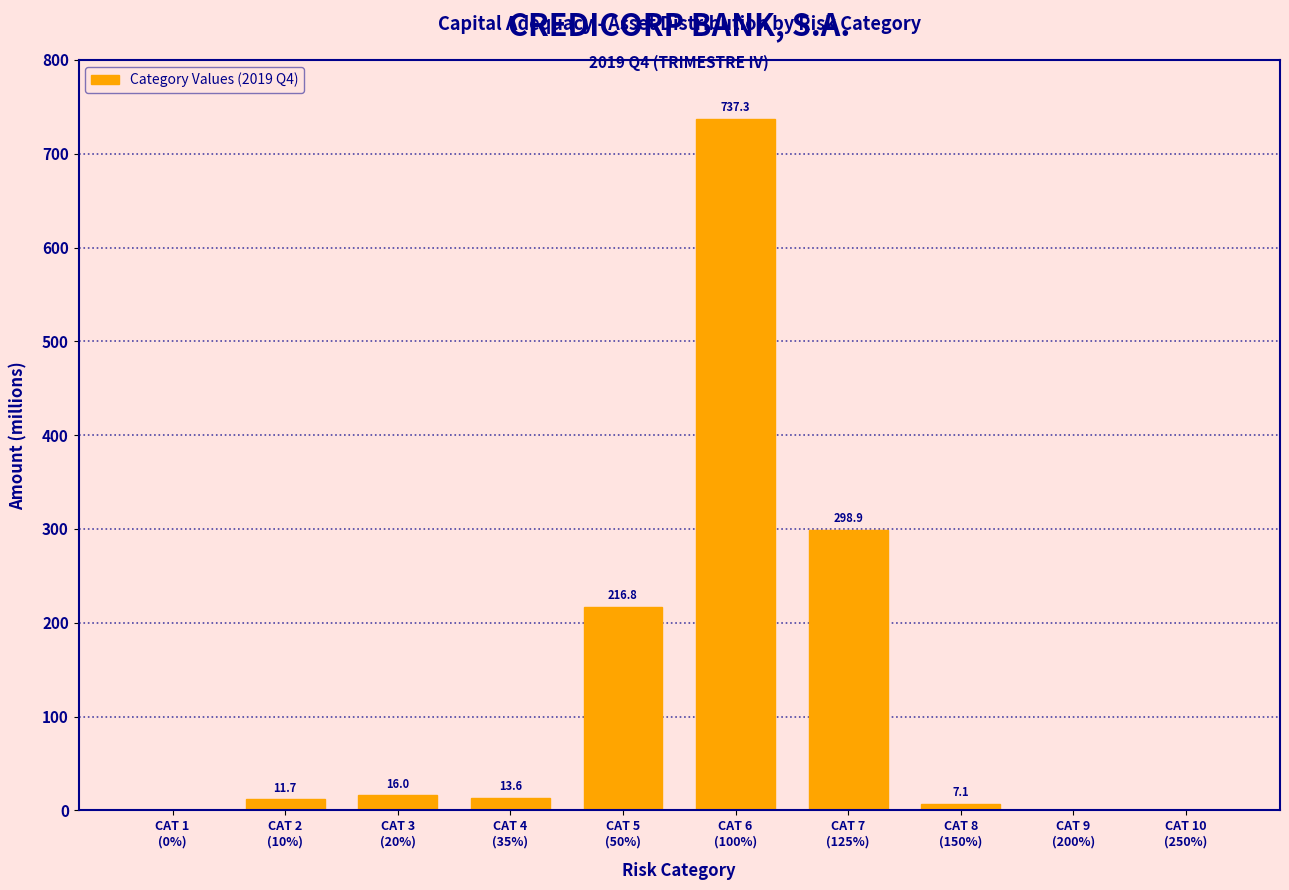

What is the maximum value shown in the chart?

737.3